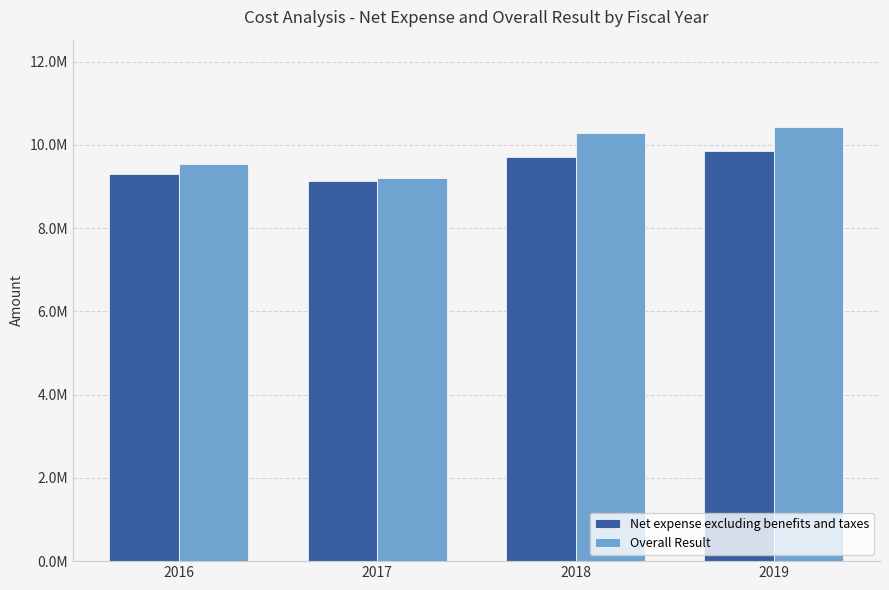

What value does the Net expense excluding benefits and taxes series have at 2016?

9301670.3